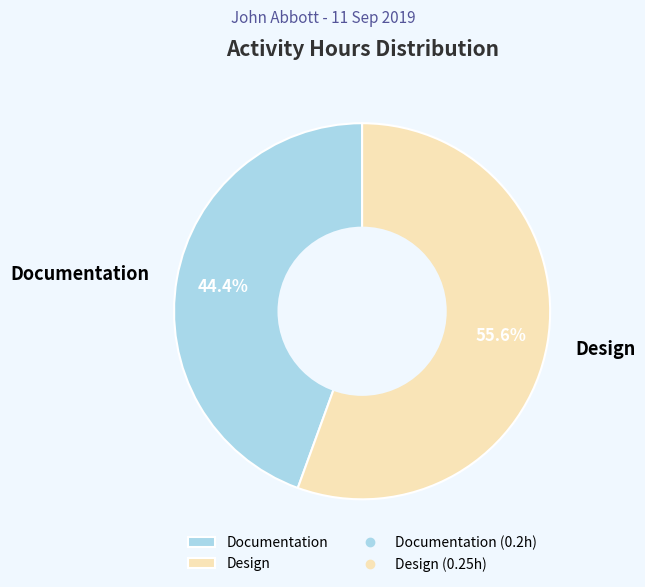

To the nearest percent, what is the difference between the largest and smallest slice percentages?

11%